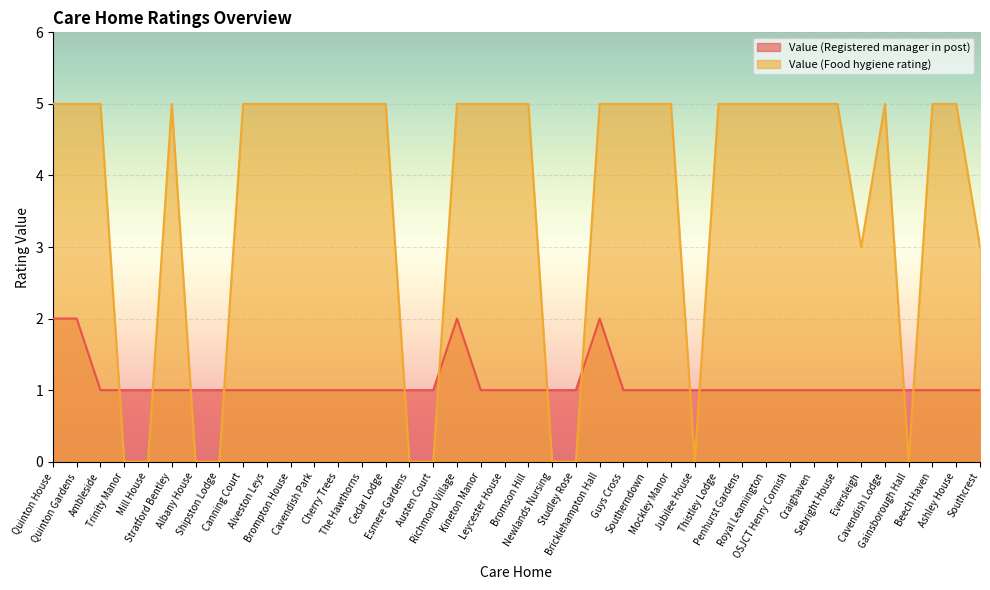

After their last crossing, which series has the higher values: Value (Food hygiene rating) or Value (Registered manager in post)?

Value (Food hygiene rating)